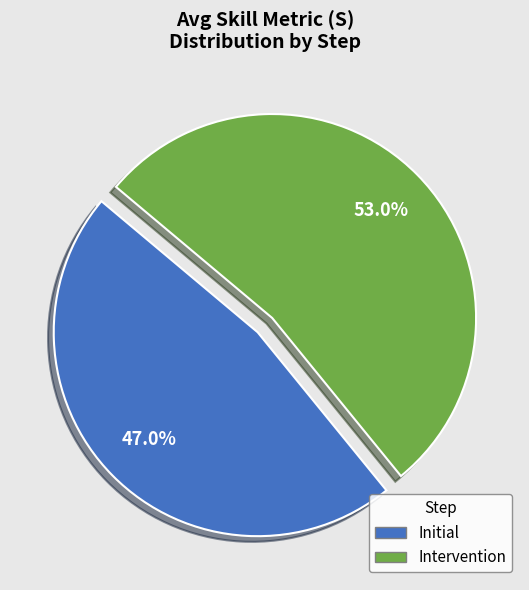

What is the ratio of the value at Intervention to the value at Initial?

1.1